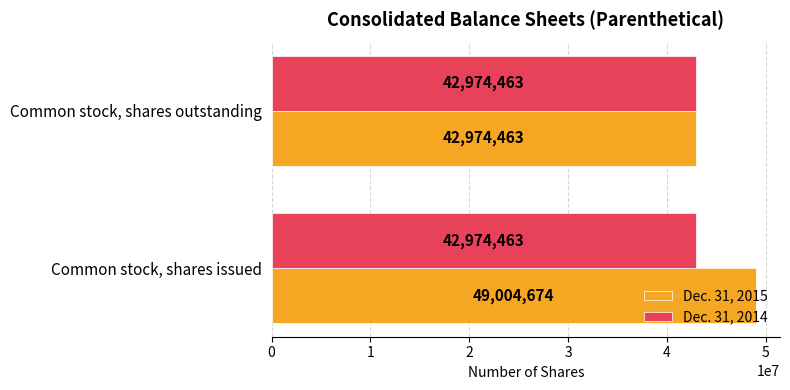

True or false: Dec. 31, 2014 has a value of 42974463 at Common stock, shares outstanding.

True